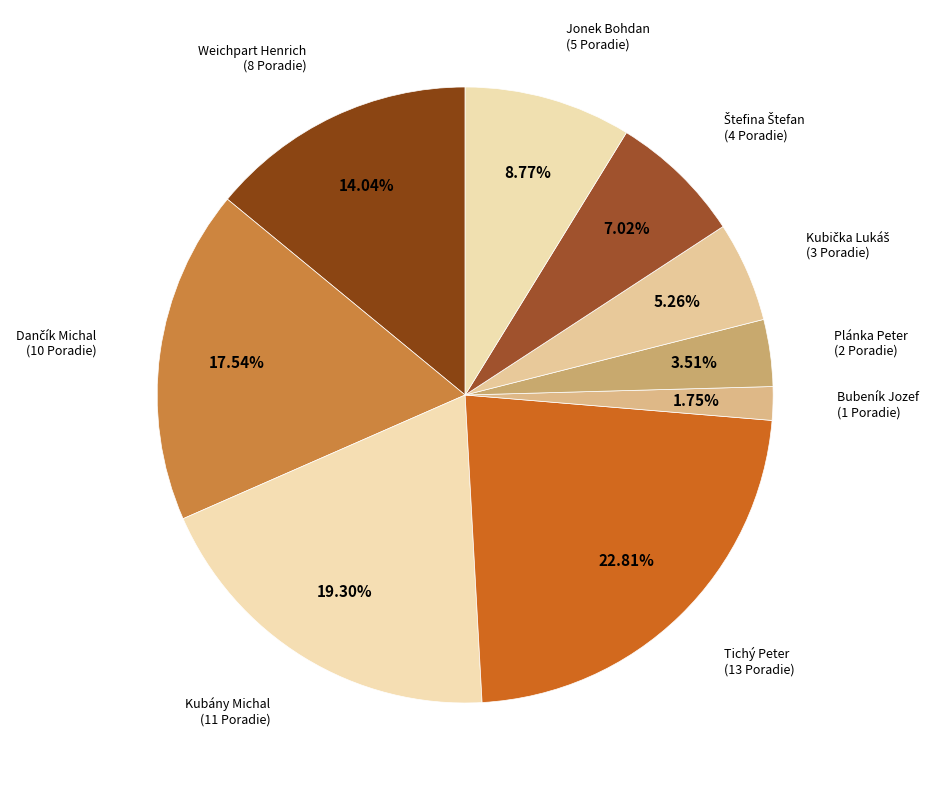

Does Kubány Michal account for over 50% of the chart?

No